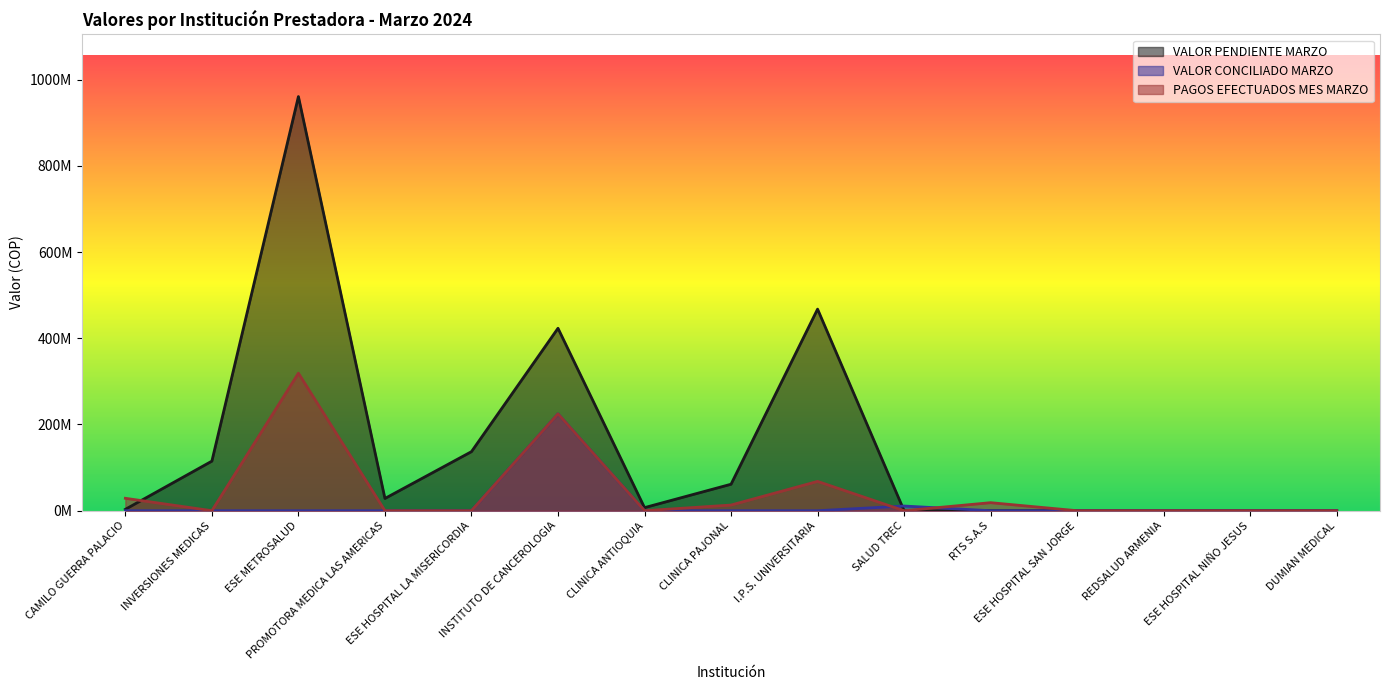

Reading left to right, transcribe all the data shown in this chart.

VALOR PENDIENTE MARZO: CAMILO GUERRA PALACIO=3200000	INVERSIONES MEDICAS=115006620	ESE METROSALUD=960573383	PROMOTORA MEDICA LAS AMERICAS=28400092	ESE HOSPITAL LA MISERICORDIA=136989805	INSTITUTO DE CANCEROLOGIA=423164636	CLINICA ANTIOQUIA=7153392	CLINICA PAJONAL=61431286	I.P.S. UNIVERSITARIA=467580031	SALUD TREC=0	RTS S.A.S=0	ESE HOSPITAL SAN JORGE=0	REDSALUD ARMENIA=0	ESE HOSPITAL NIÑO JESUS=0	DUMIAN MEDICAL=0
VALOR CONCILIADO MARZO: CAMILO GUERRA PALACIO=0	INVERSIONES MEDICAS=0	ESE METROSALUD=0	PROMOTORA MEDICA LAS AMERICAS=0	ESE HOSPITAL LA MISERICORDIA=0	INSTITUTO DE CANCEROLOGIA=224477967	CLINICA ANTIOQUIA=0	CLINICA PAJONAL=0	I.P.S. UNIVERSITARIA=0	SALUD TREC=10876196	RTS S.A.S=0	ESE HOSPITAL SAN JORGE=0	REDSALUD ARMENIA=0	ESE HOSPITAL NIÑO JESUS=0	DUMIAN MEDICAL=0
PAGOS EFECTUADOS MES MARZO: CAMILO GUERRA PALACIO=28800000	INVERSIONES MEDICAS=0	ESE METROSALUD=318985206	PROMOTORA MEDICA LAS AMERICAS=0	ESE HOSPITAL LA MISERICORDIA=0	INSTITUTO DE CANCEROLOGIA=224477967	CLINICA ANTIOQUIA=0	CLINICA PAJONAL=13148350	I.P.S. UNIVERSITARIA=67991263	SALUD TREC=0	RTS S.A.S=18646560	ESE HOSPITAL SAN JORGE=0	REDSALUD ARMENIA=0	ESE HOSPITAL NIÑO JESUS=0	DUMIAN MEDICAL=0